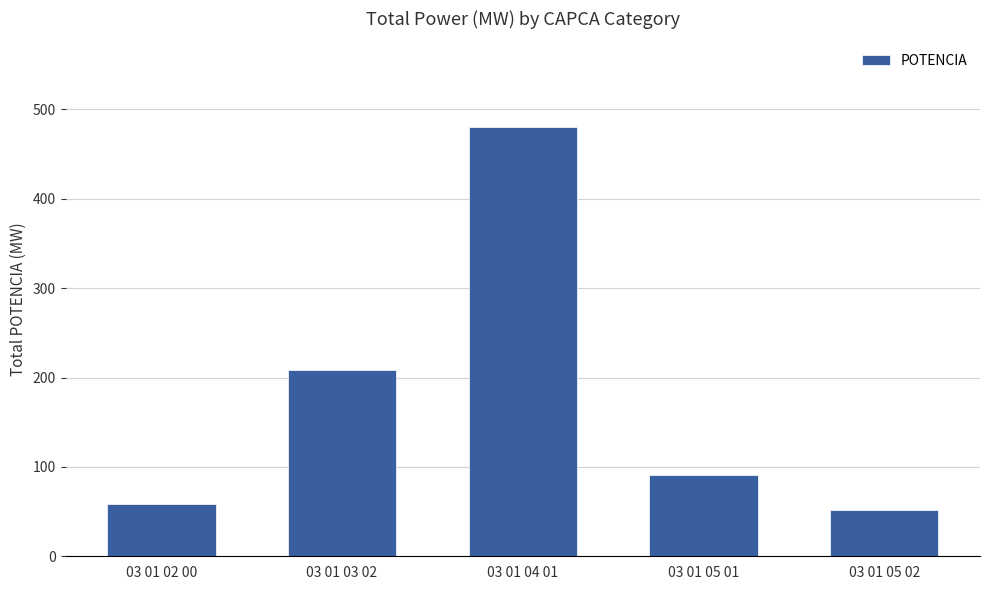

True or false: the data shows 838.5 at 03 01 04 01.

False